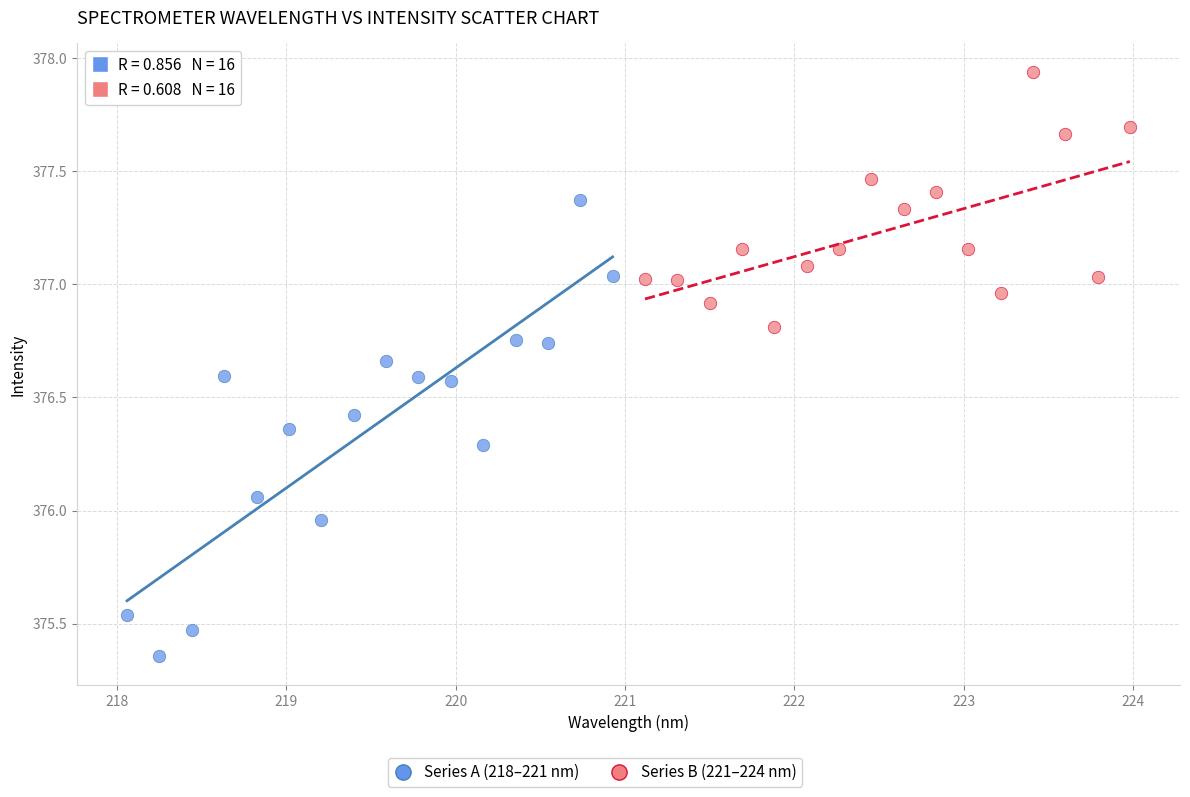

Which series has the widest spread of Y values?

Series A (218–221 nm)